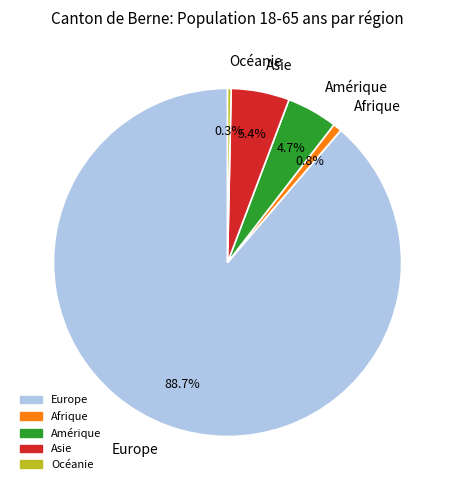

Does Afrique account for over 50% of the chart?

No